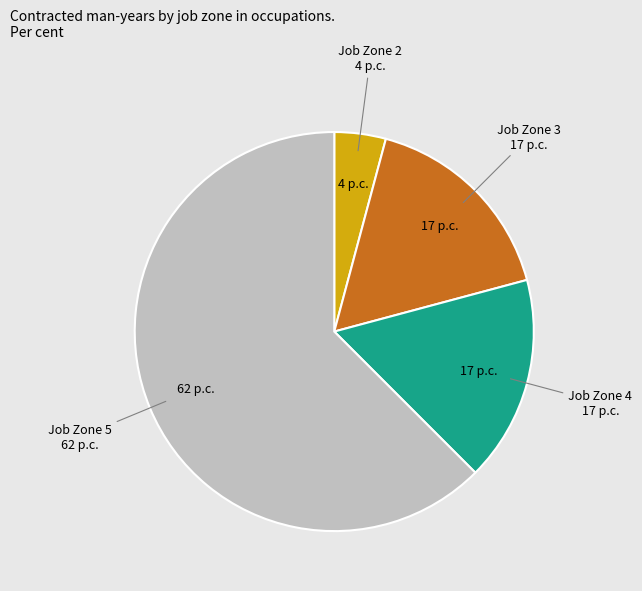

Is there any slice that represents more than half of the pie?

Yes